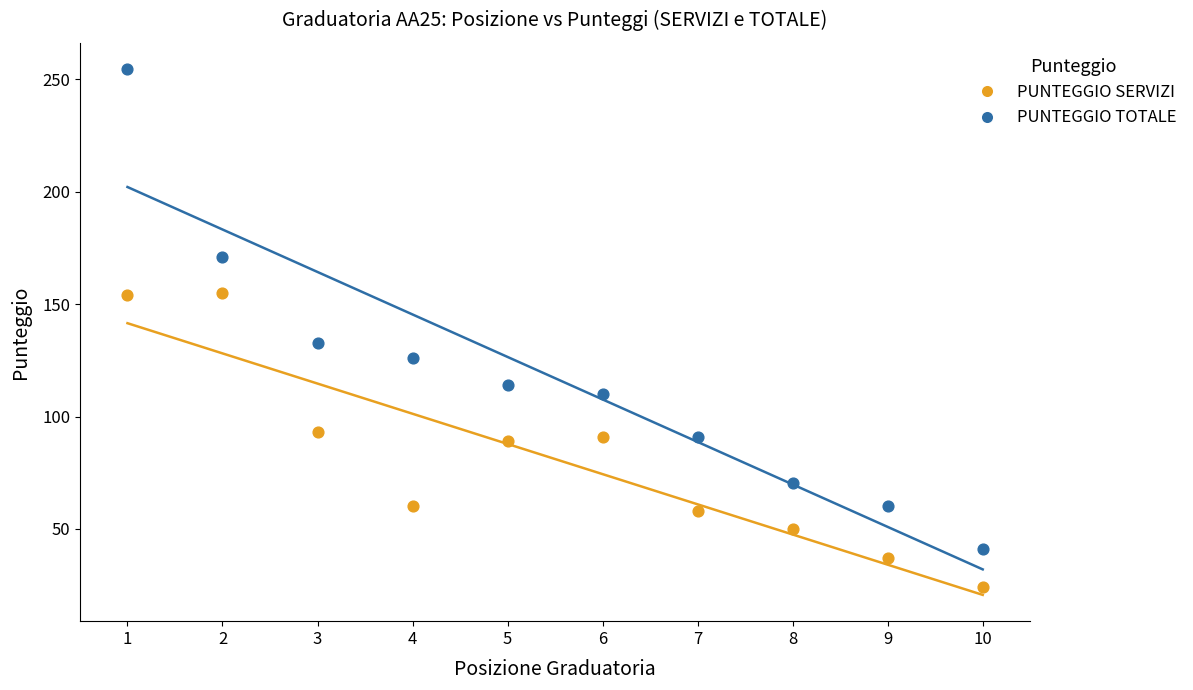

Which series contains the highest Y value?

PUNTEGGIO TOTALE